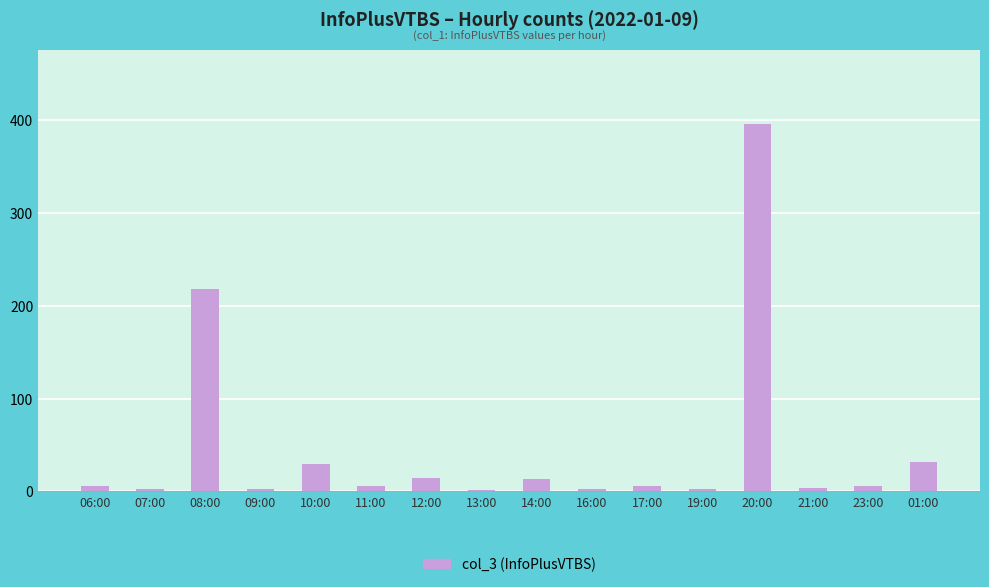

How many series are shown in this chart?

1